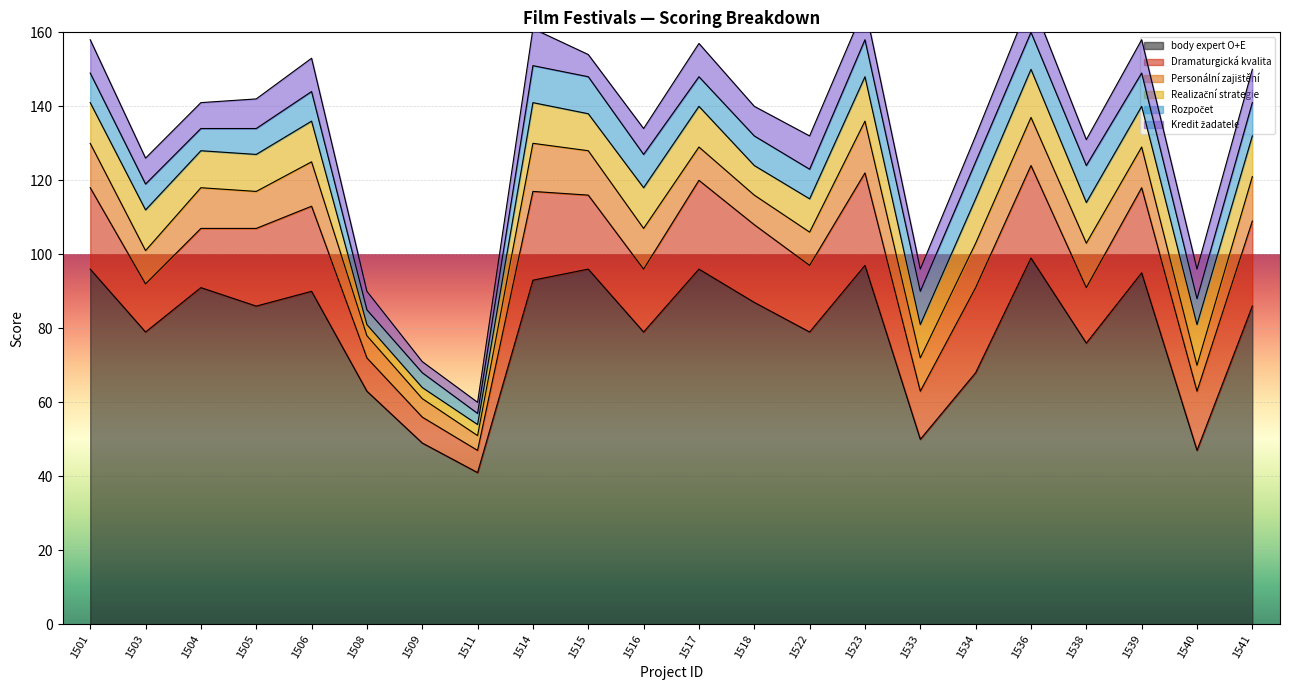

At which label does Personální zajištění reach its peak?

1523